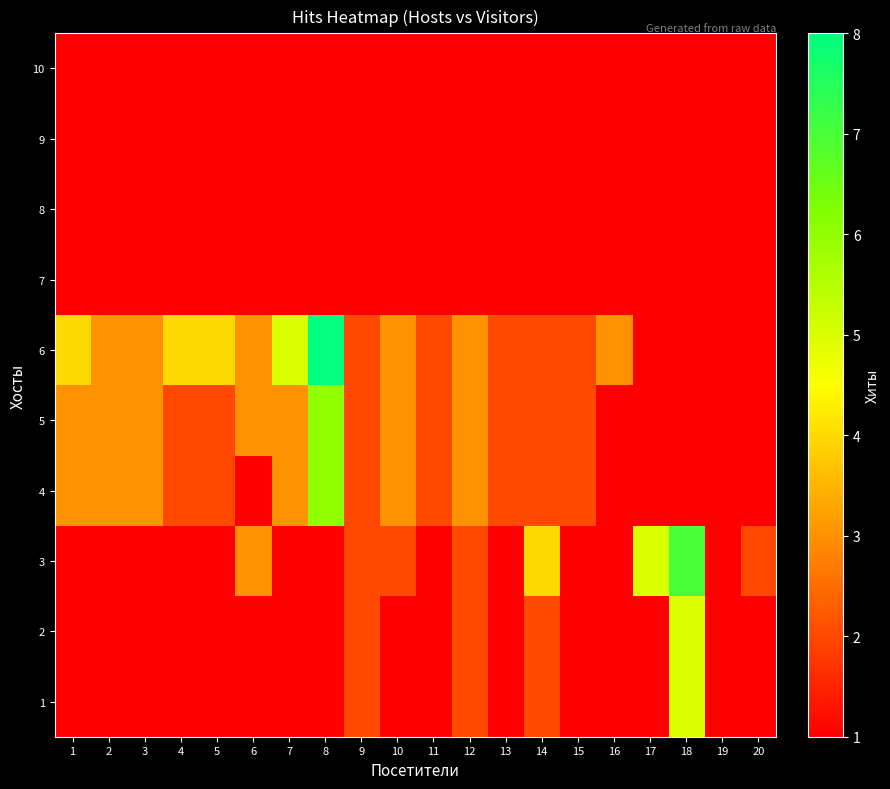

What is the total value across all series at 9?

16